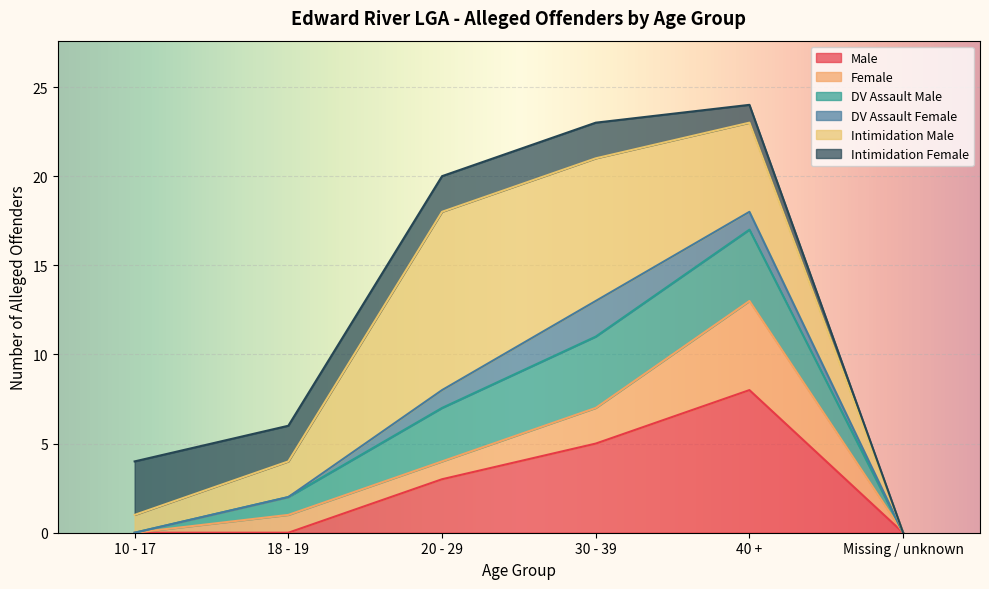

What is the maximum value for Male?

8